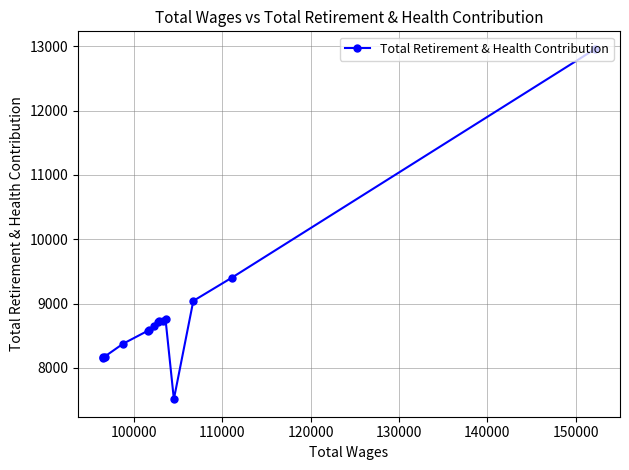

What is the value of the 1st point from the left?

8163